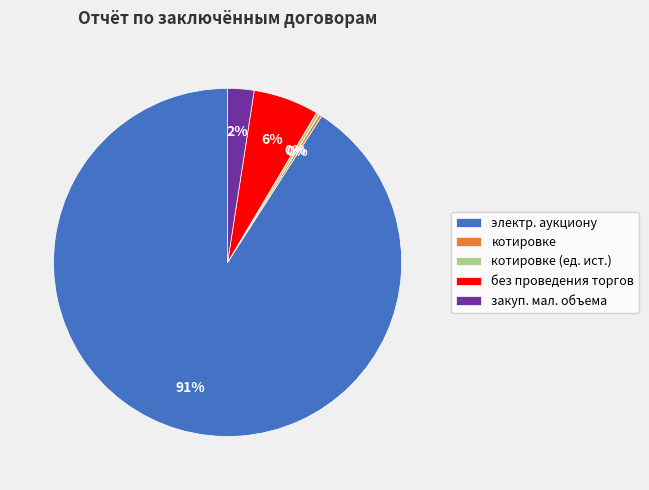

Is the sum of электр. аукциону and без проведения торгов greater than half?

Yes